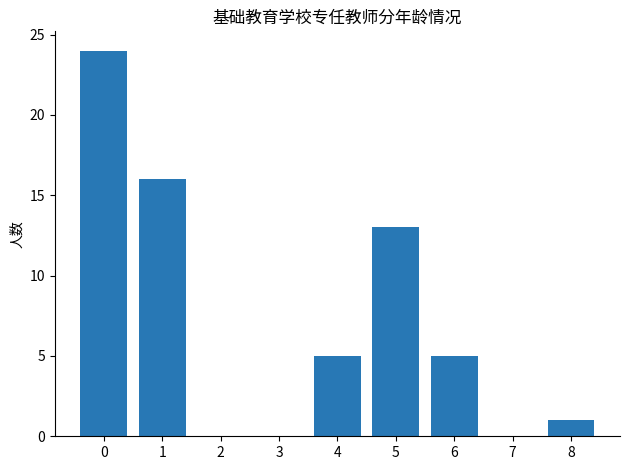

What is the greatest value displayed?

24